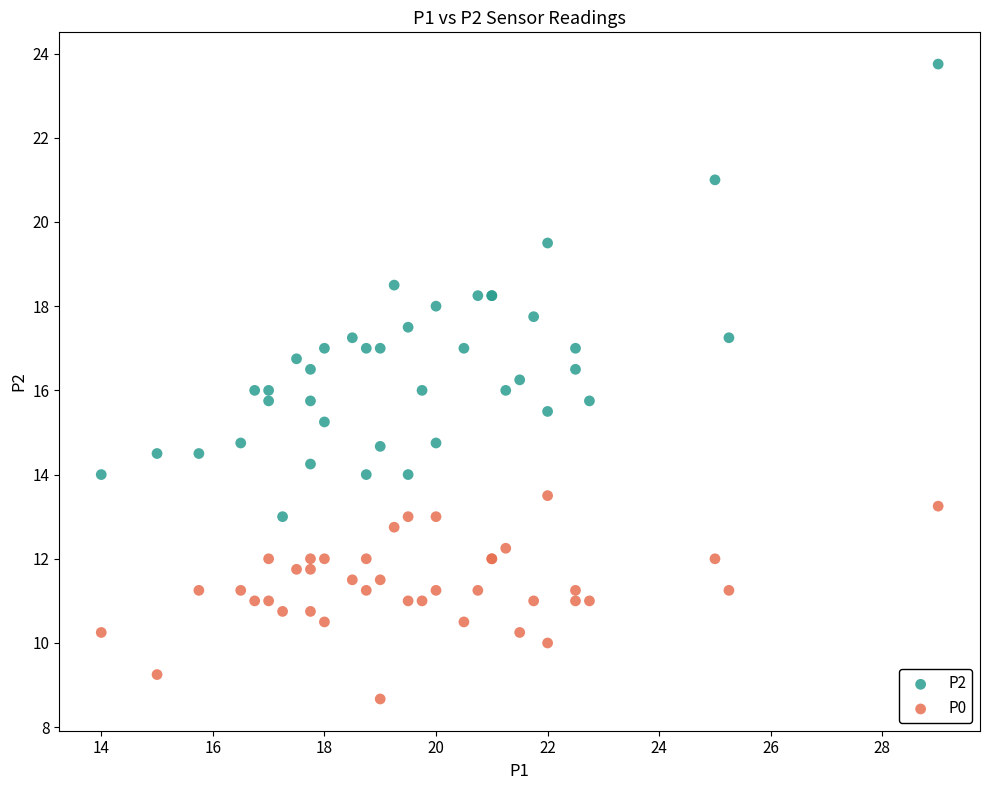

Which series has the largest Y range (max minus min)?

P2